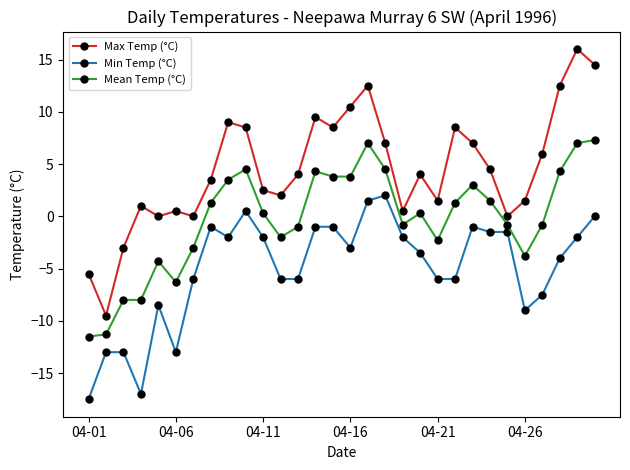

How many values in the Min Temp (°C) series exceed -3?

14